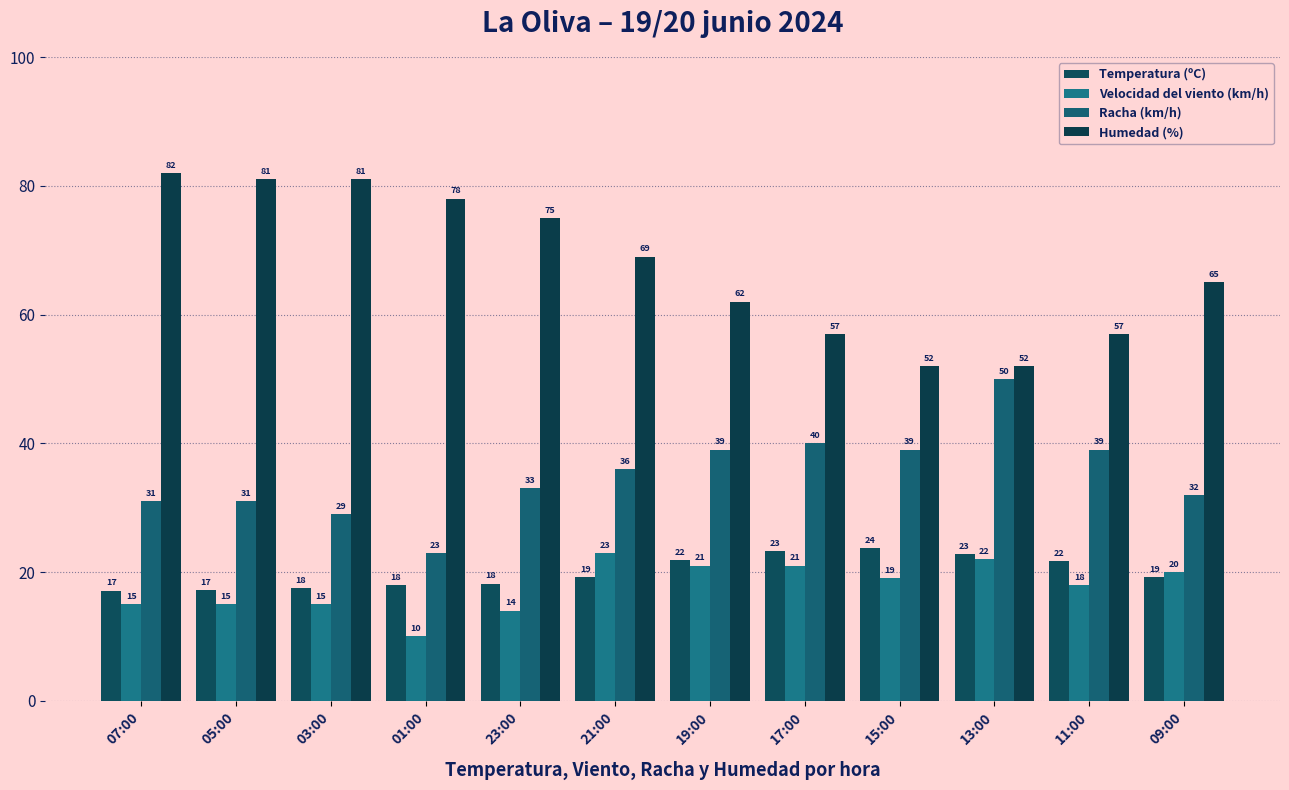

At which label does Velocidad del viento (km/h) first exceed 19?

21:00